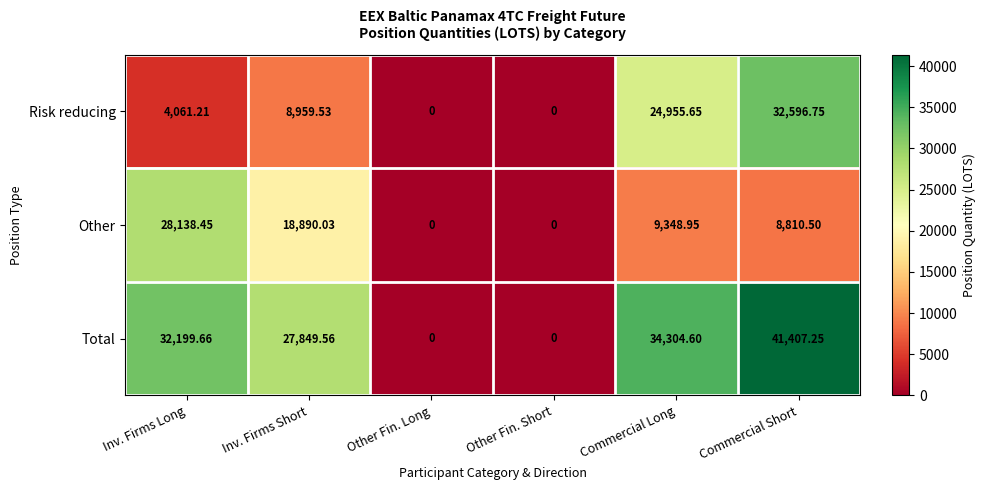

At which category is the sum across all series the highest?

Commercial Short